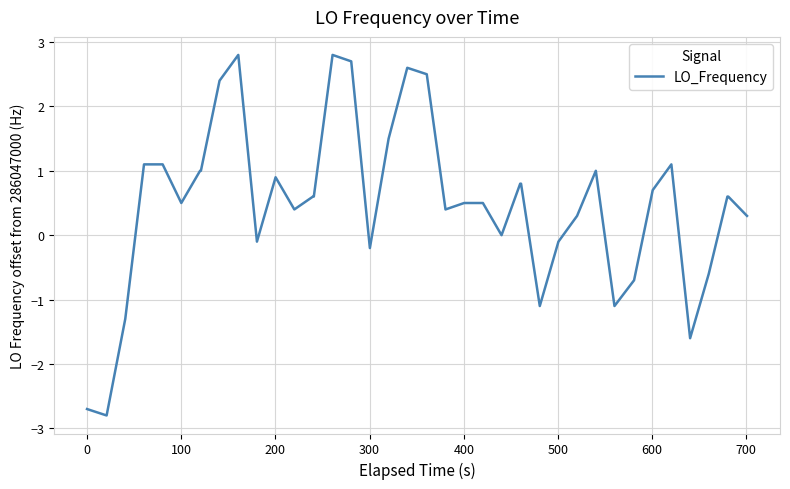

What is the difference between the maximum and minimum values?

5.6